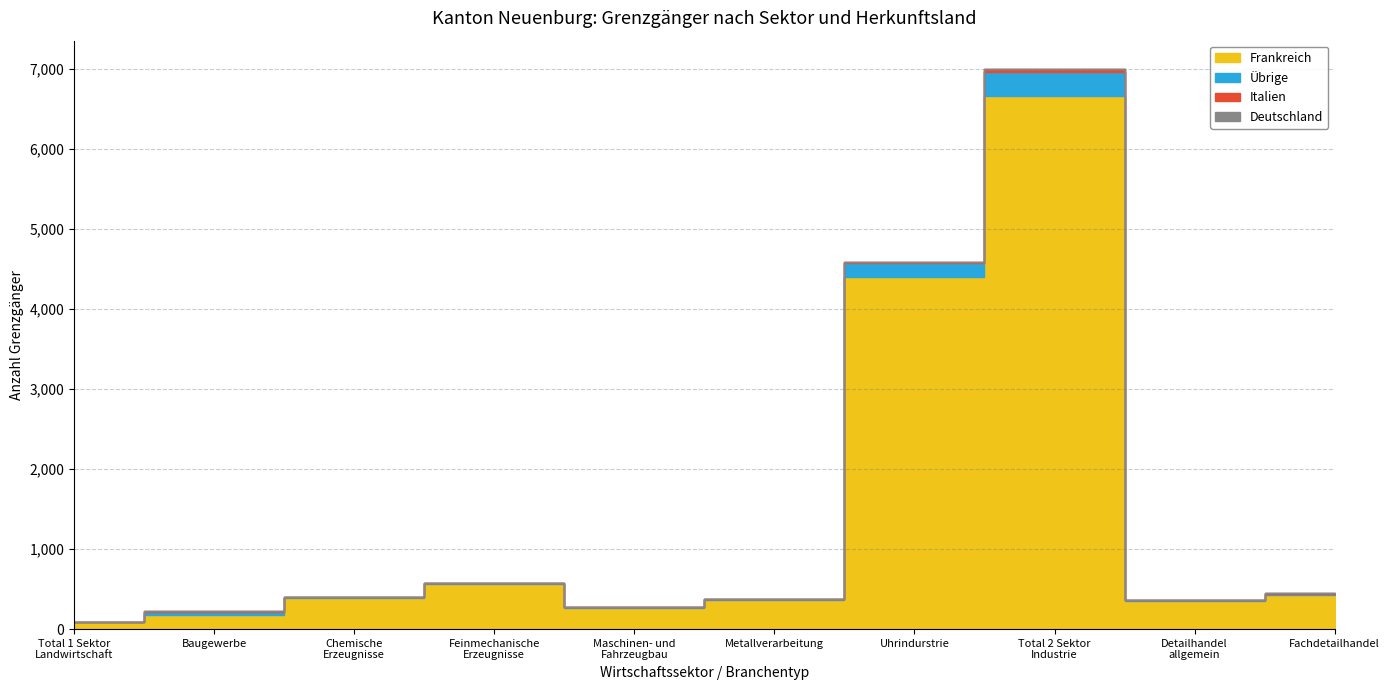

What is the difference between the maximum and minimum values in the Übrige series?

305